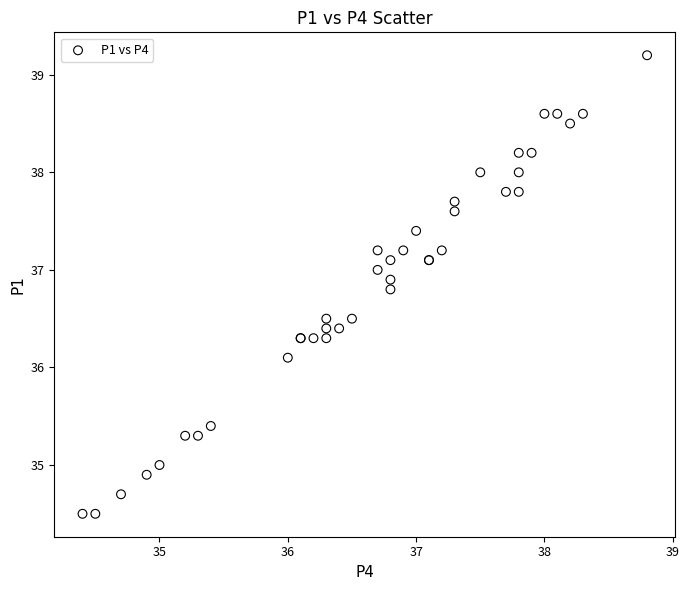

What Y value in the scatter plot is closest to 36?

36.1